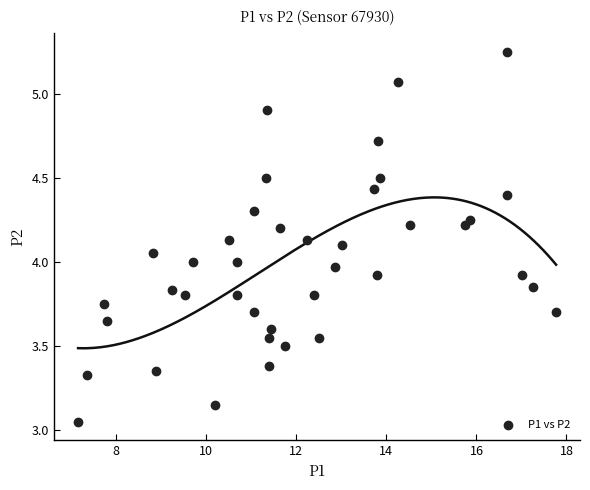

What is the range of Y values (max minus min)?

2.2